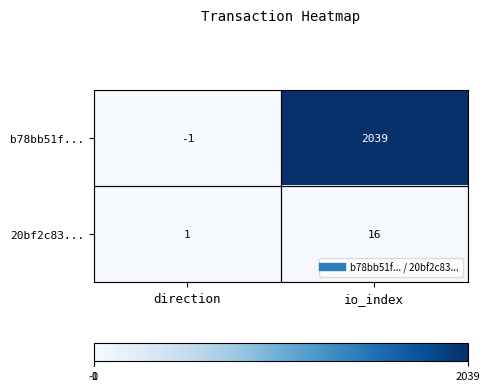

The value of b78bb51f... at direction is -2. True or false?

False